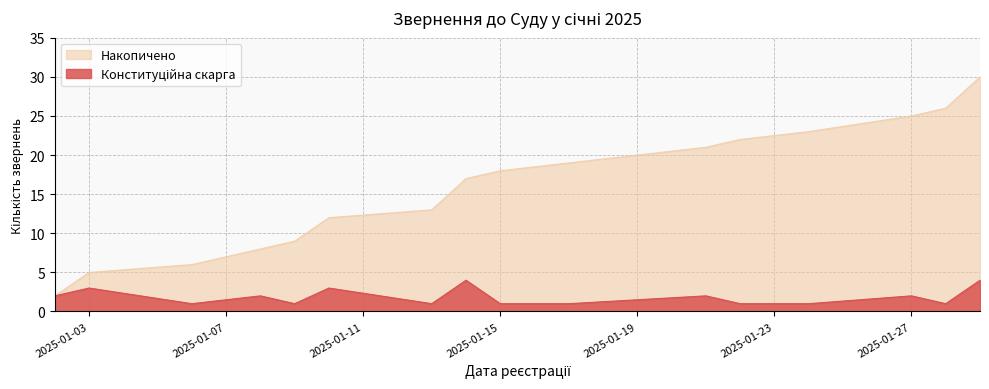

Which category has the highest value in the Накопичено series?

2025-01-29